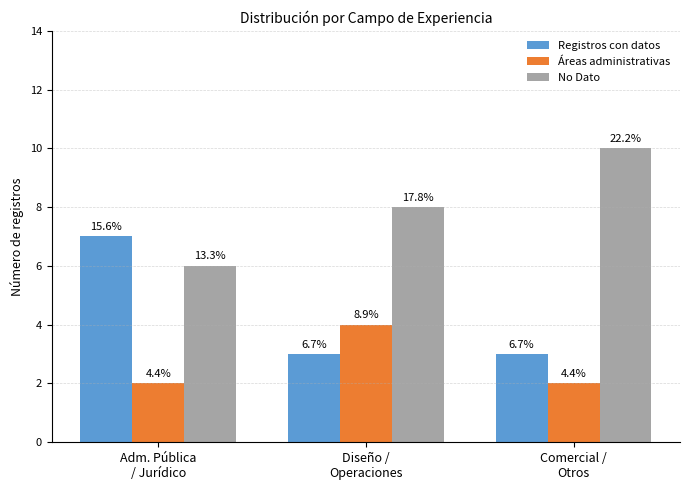

What is the total value across all series at Adm. Pública
/ Jurídico?

15